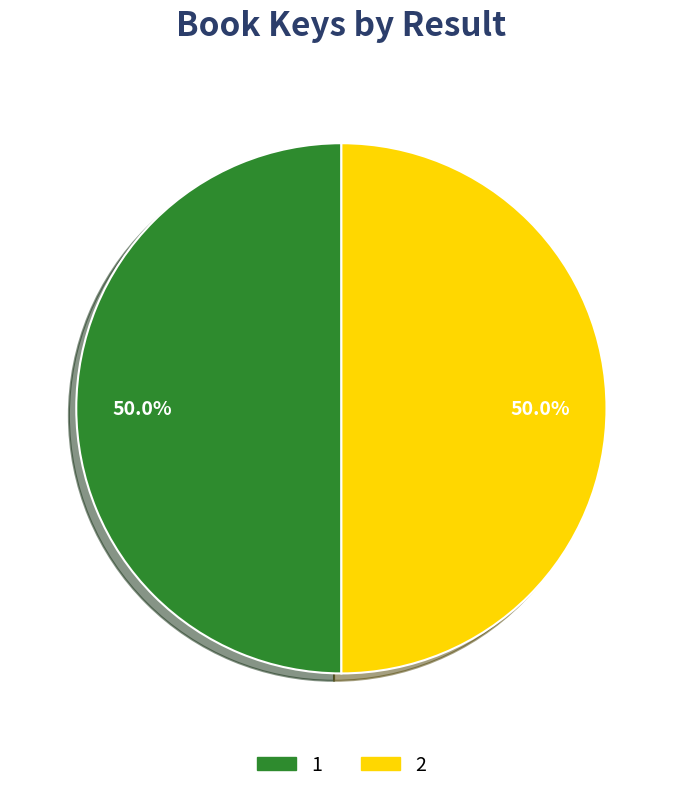

What portion of the pie excludes 1?

50.0%